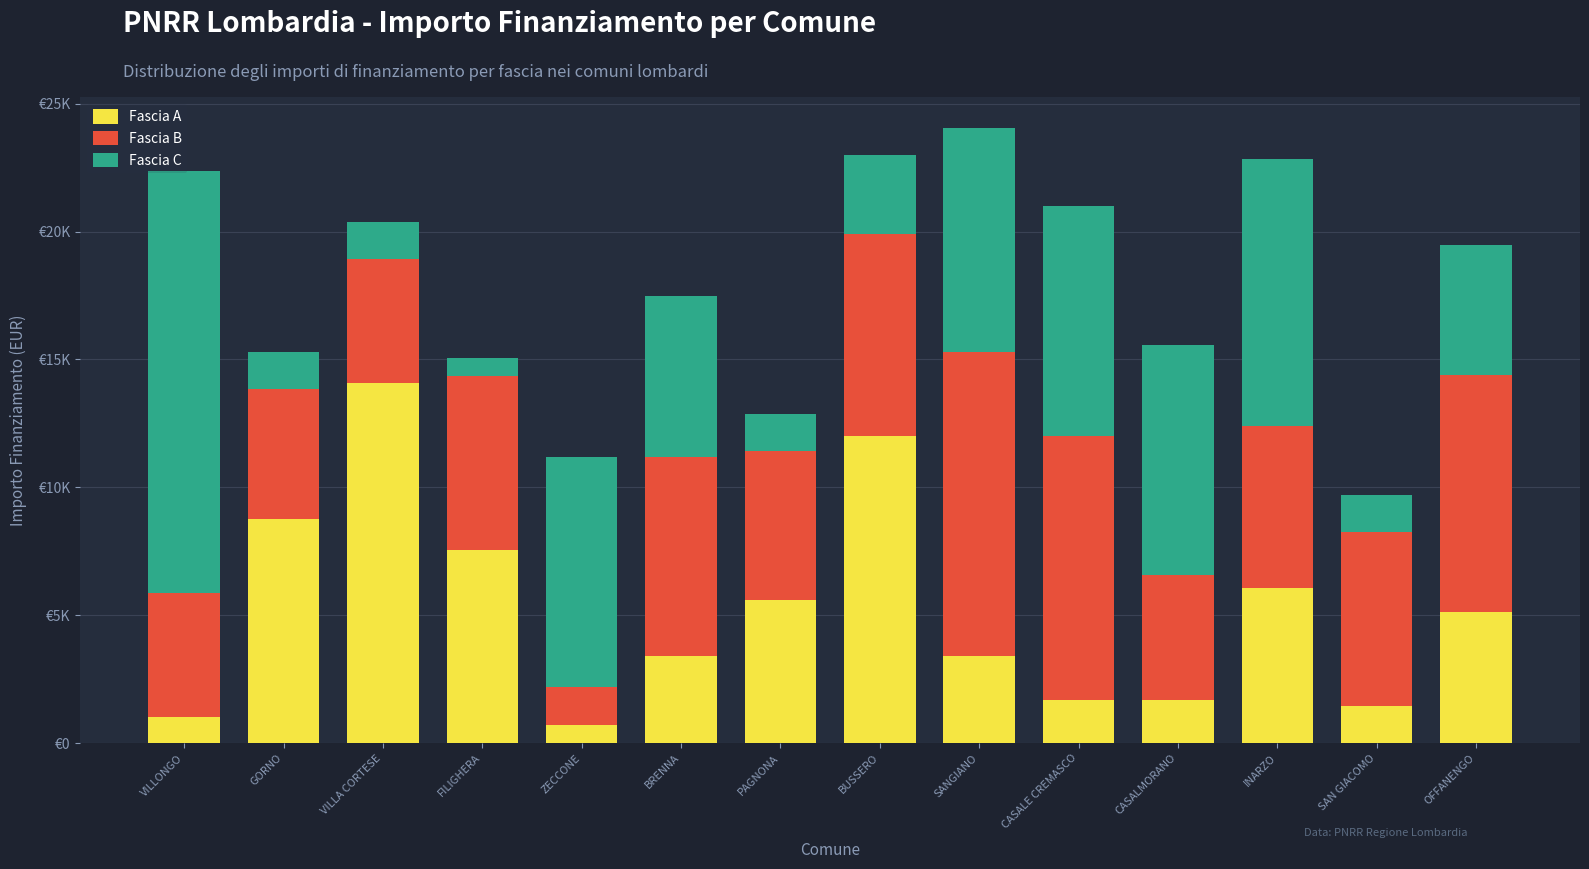

Which series has the largest total across all categories?

Fascia B